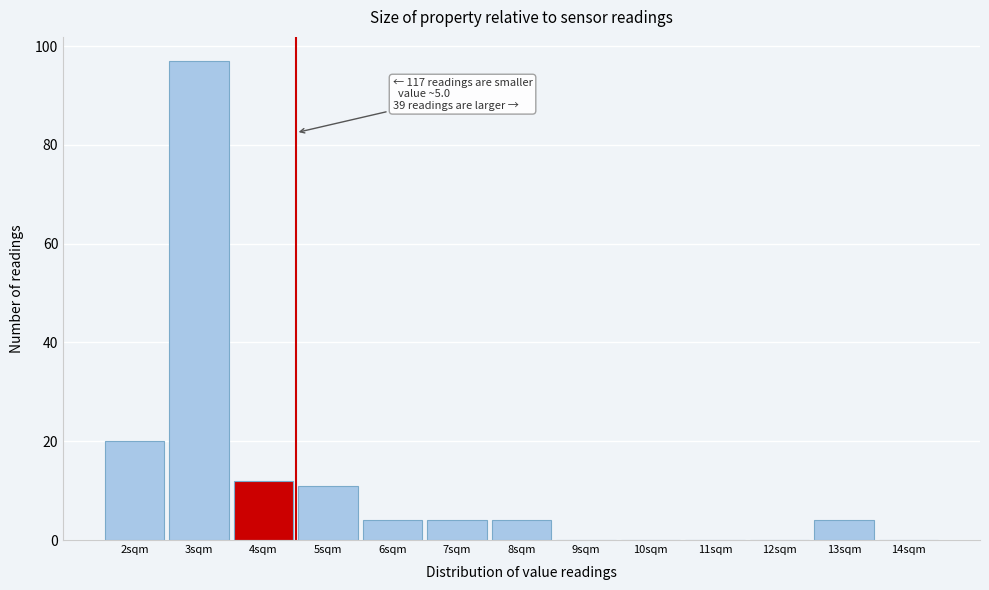

Reading right to left, list all the values displayed in this chart.

14sqm=0	13sqm=4	12sqm=0	11sqm=0	10sqm=0	9sqm=0	8sqm=4	7sqm=4	6sqm=4	5sqm=11	4sqm=12	3sqm=97	2sqm=20